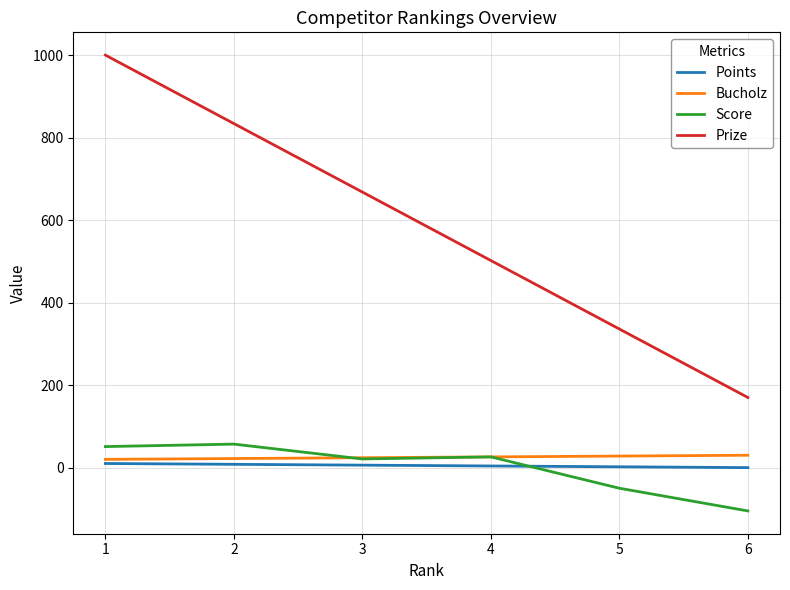

Which series has the largest range (max minus min)?

Prize